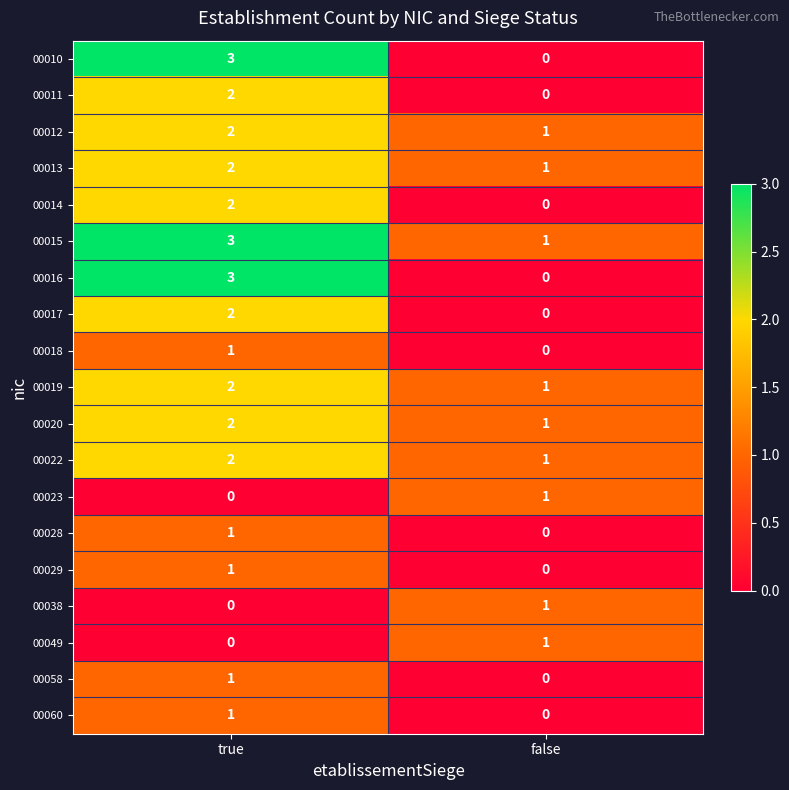

True or false: 00015 has a value of 3 at true.

True